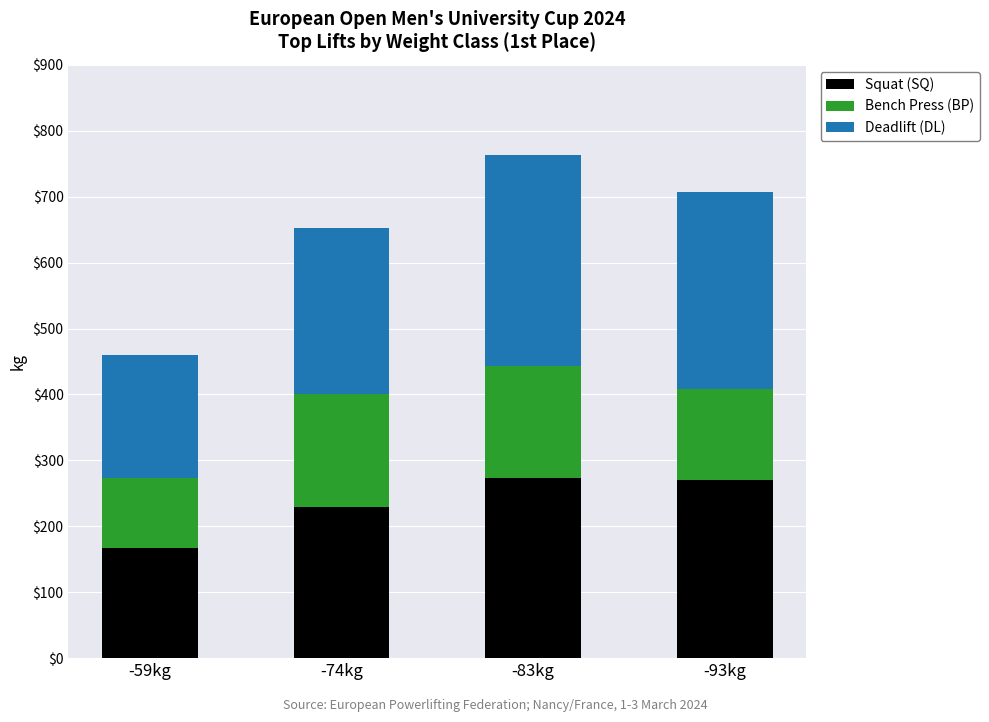

What is the average value of the Squat (SQ) series?

235.0